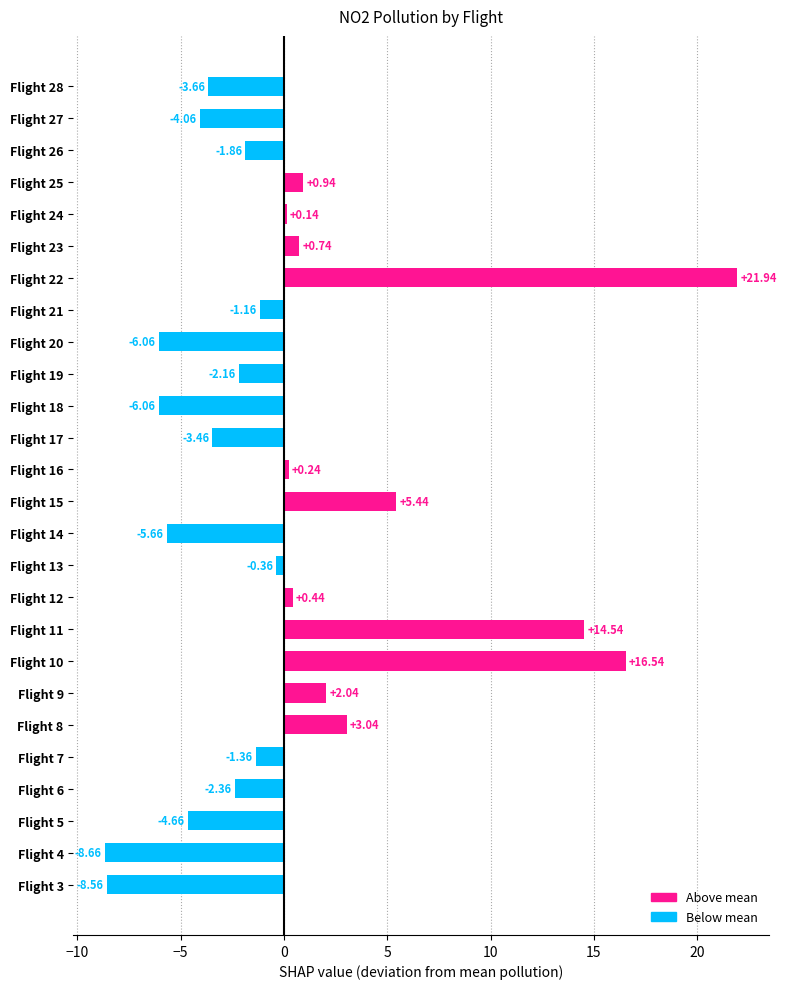

How many bars are there in total?

26